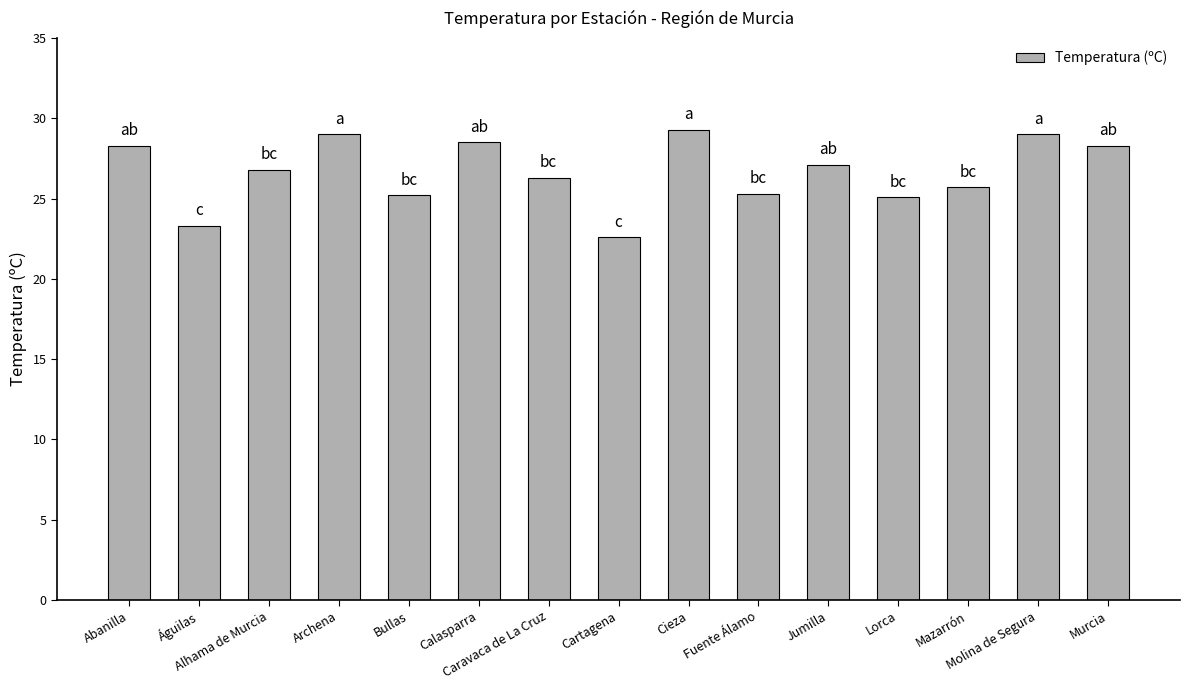

What is the sum of all values?

399.8